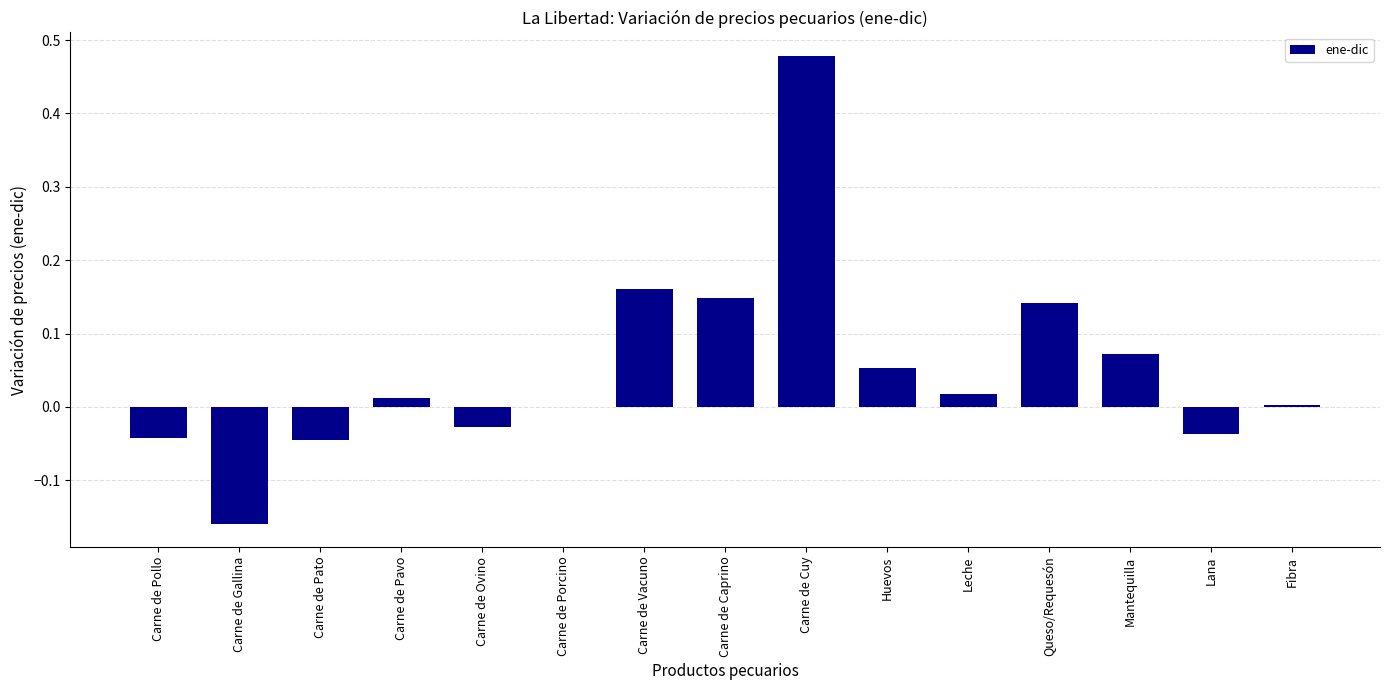

What is the change in value from Carne de Ovino to Huevos?

+0.1